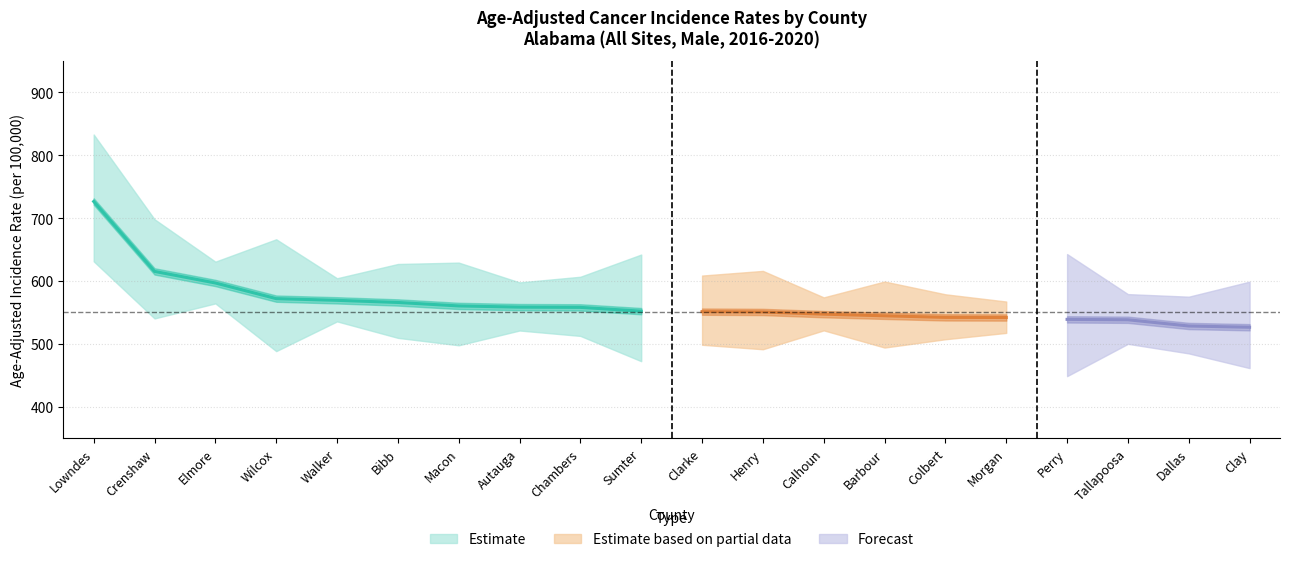

How many interior local valleys does the Upper 95% CI series have?

7